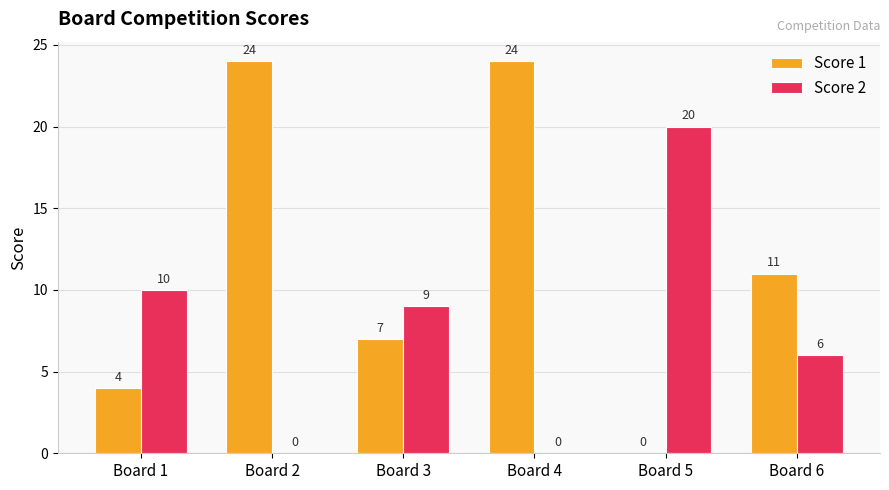

What is the spread (max minus min) of values at Board 6?

5